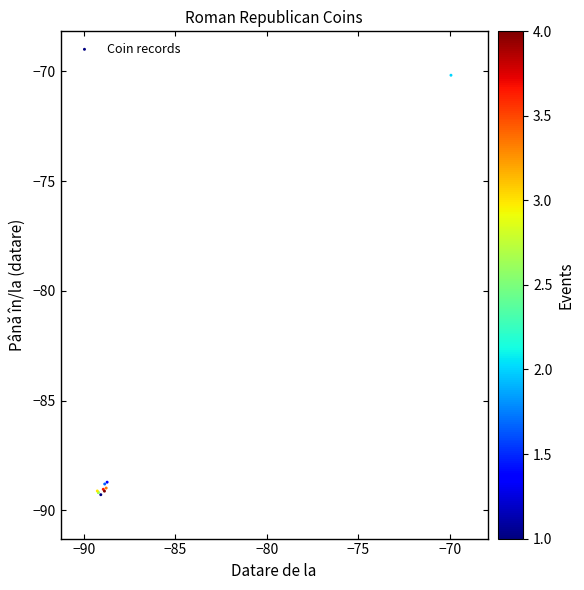

What Y value in the scatter plot is closest to -79?

-70.2